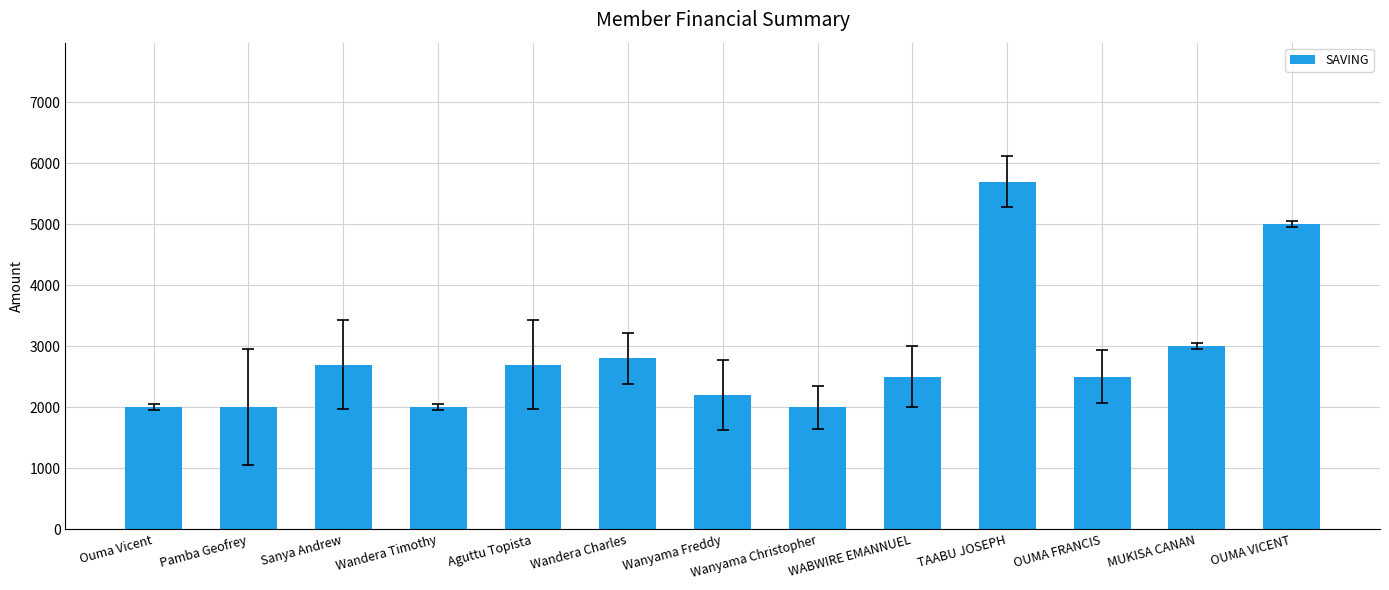

How many bars are there in total?

13